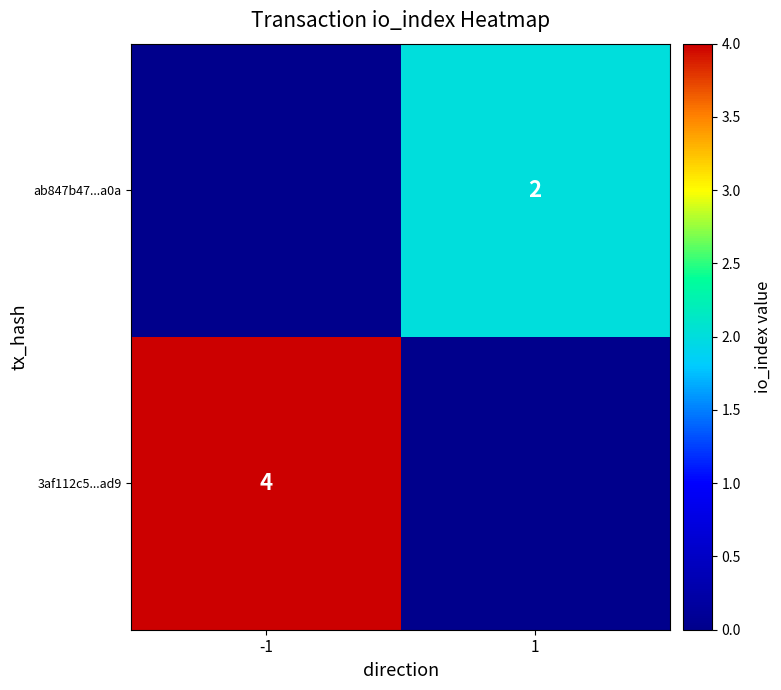

At how many categories does at least one series exceed 3?

1